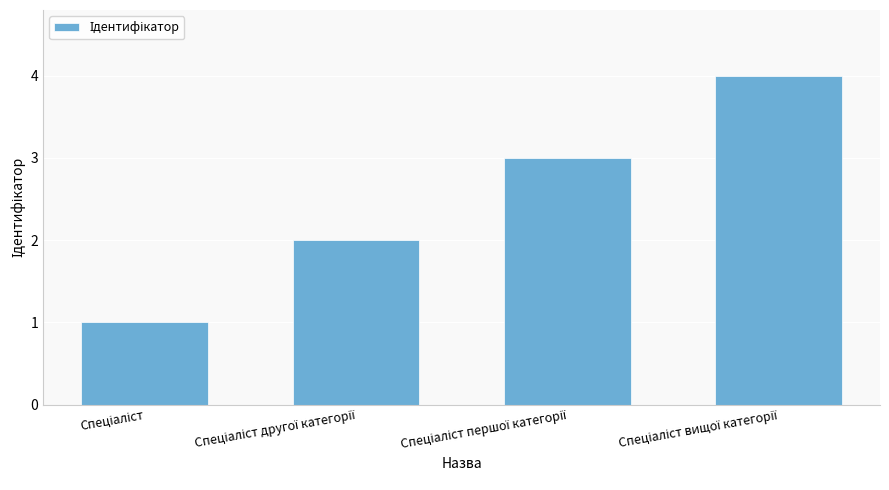

What is the greatest value displayed?

4